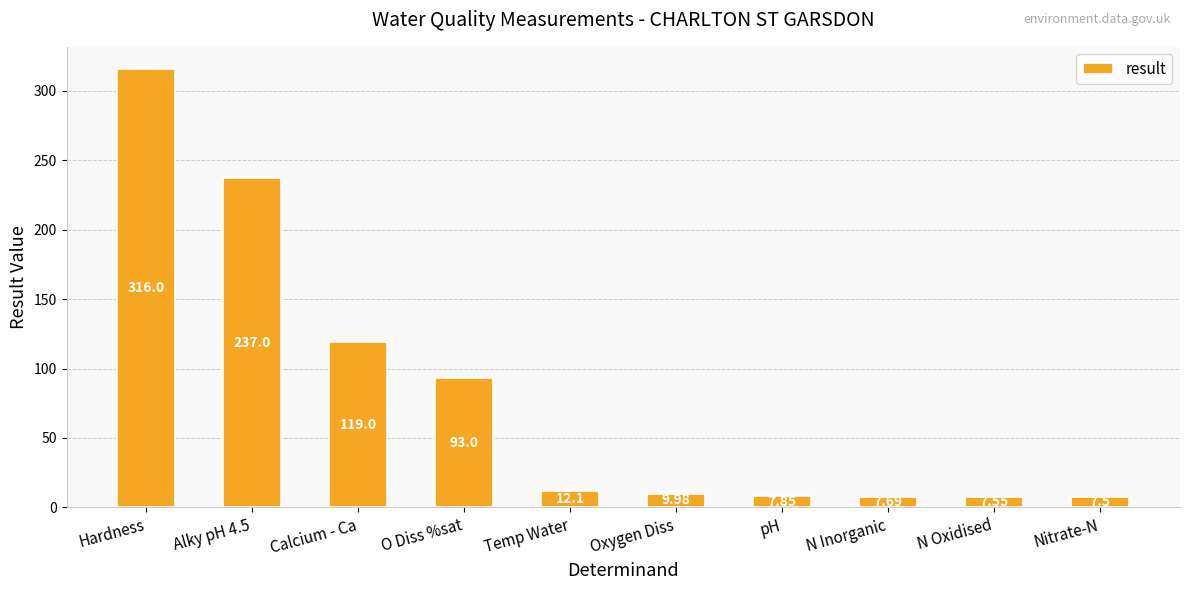

How many bars are there in total?

10